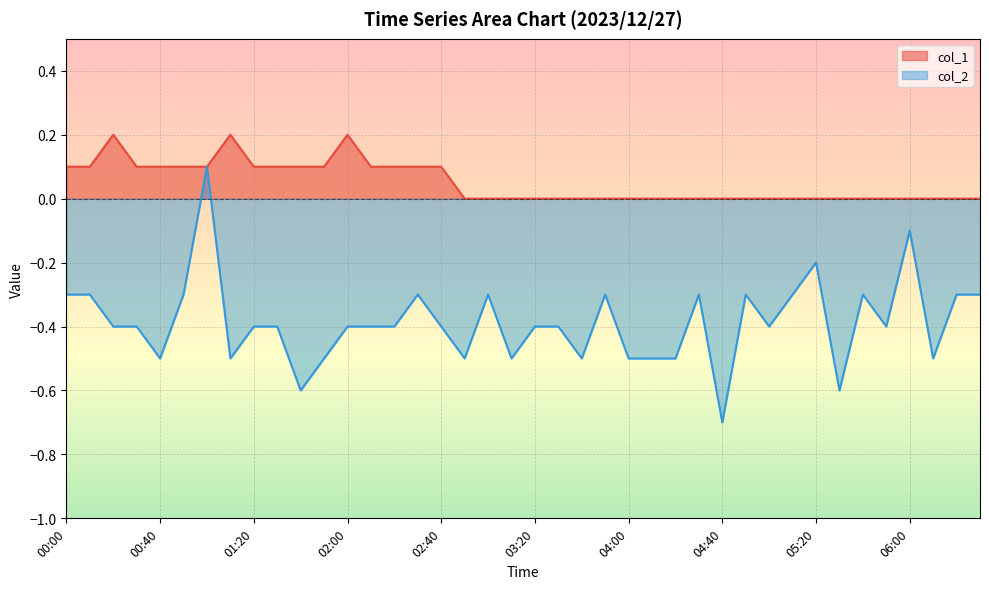

How many values in col_2 are above zero?

1